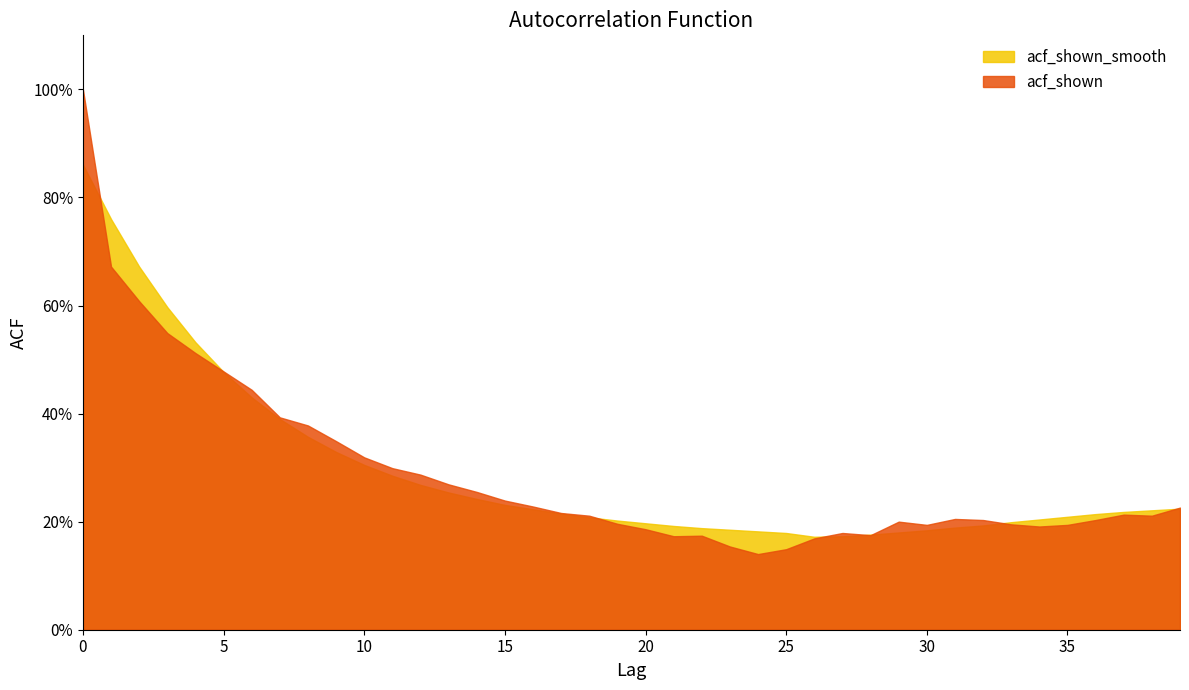

What is the minimum value shown in the chart?

0.1